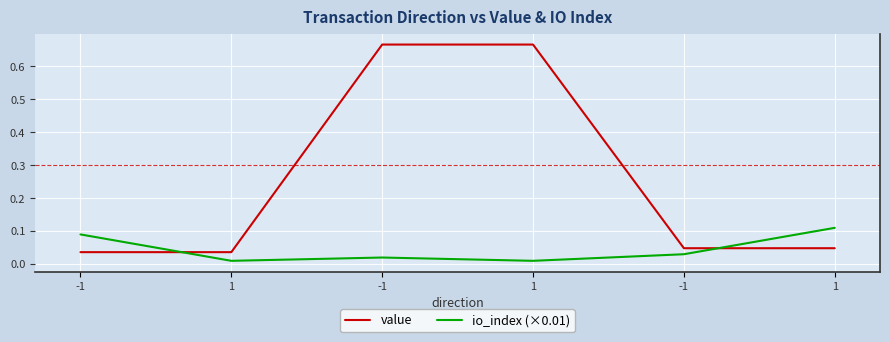

How many lines are shown in the chart?

2